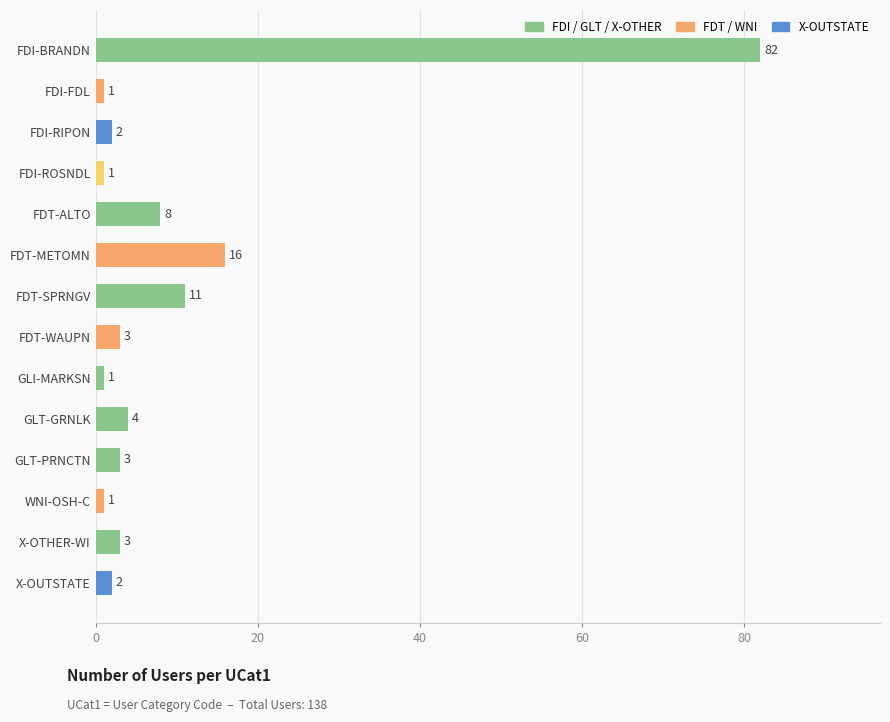

Reading top to bottom, transcribe all the data shown in this chart.

82	1	2	1	8	16	11	3	1	4	3	1	3	2